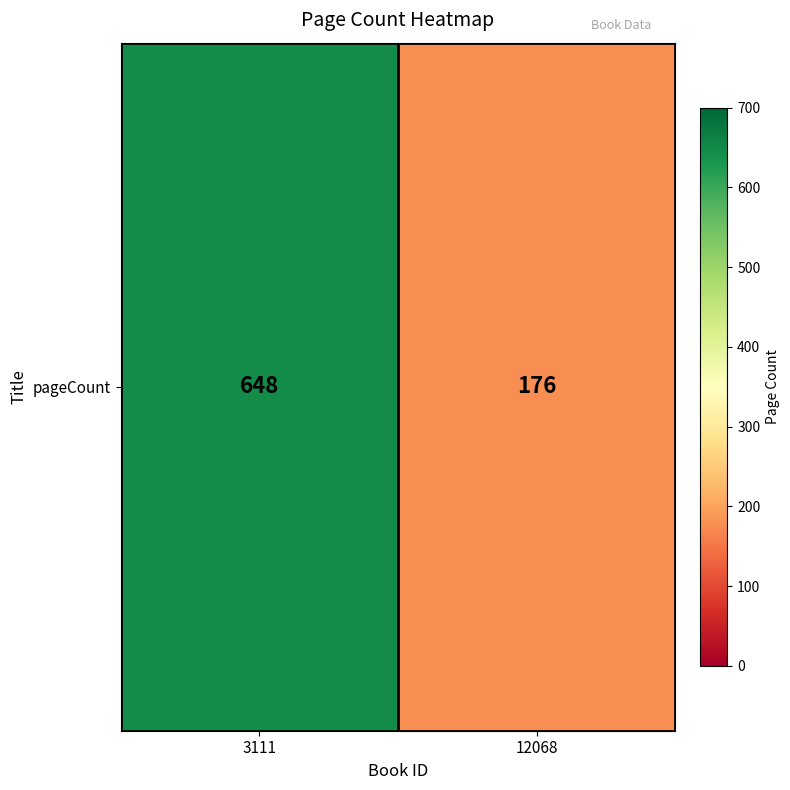

Which has a higher value, 12068 or 3111?

3111